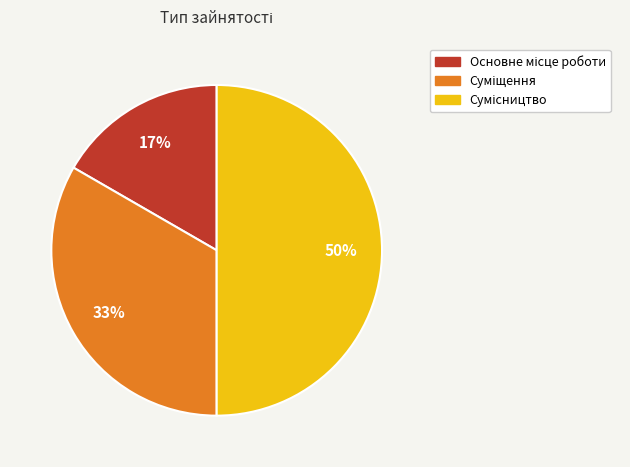

To the nearest percent, what is the average slice percentage?

33%